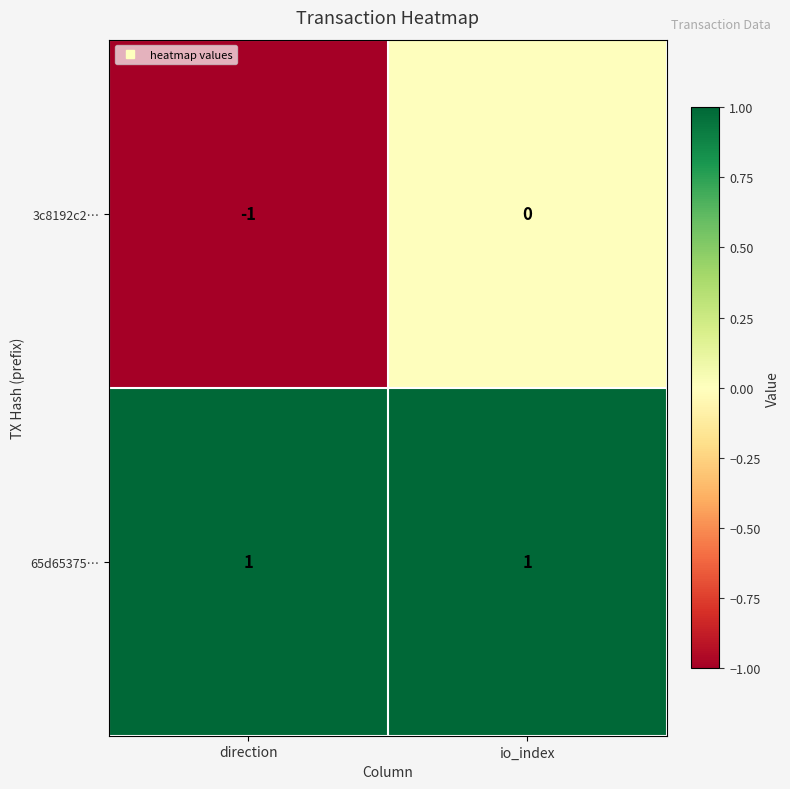

The 65d65375… series shows 2 at io_index. True or false?

False